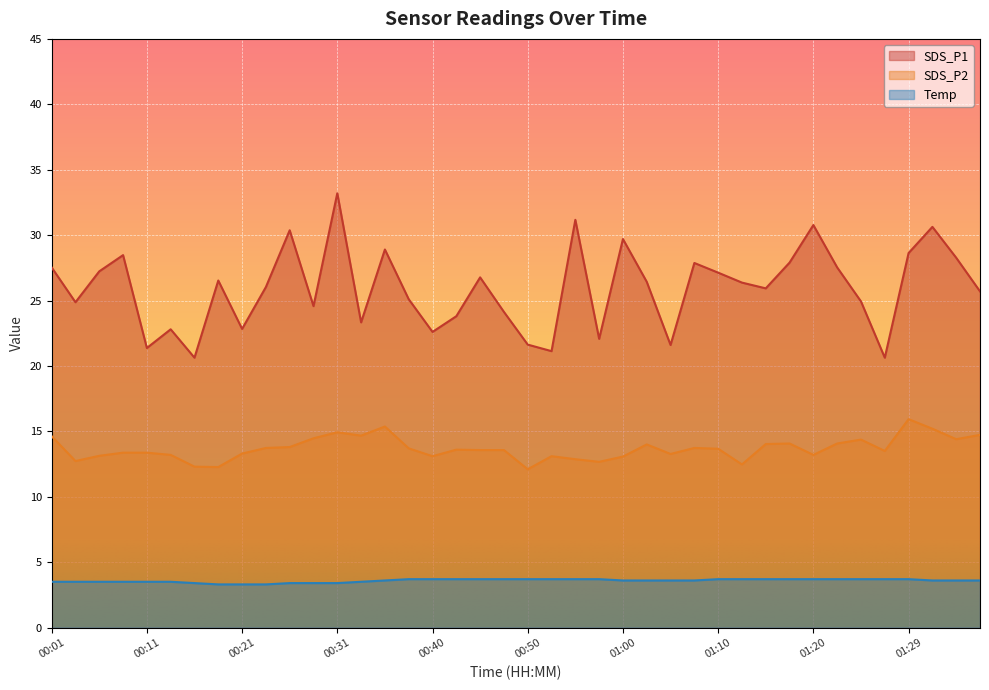

Which series has the largest total across all categories?

SDS_P1